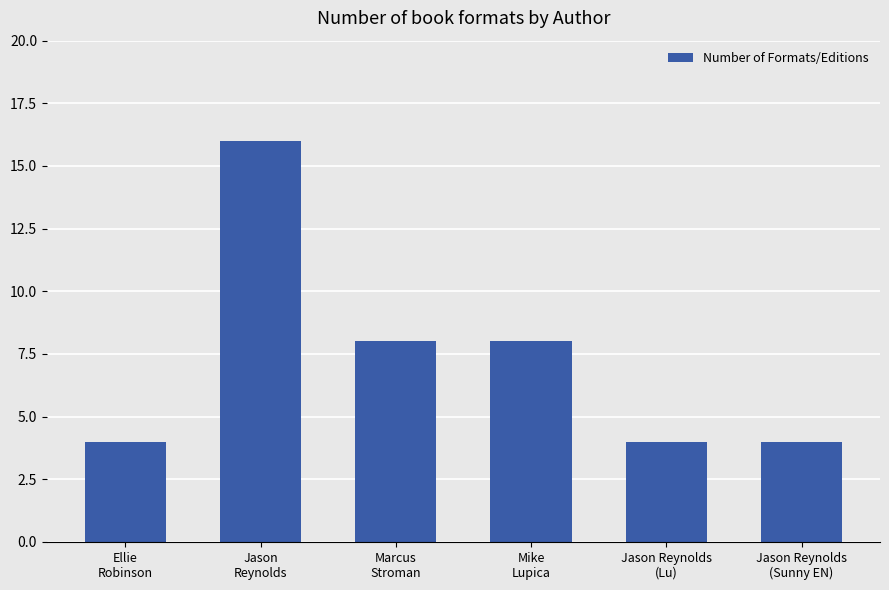

Is it true that the value at Ellie
Robinson is 4?

True